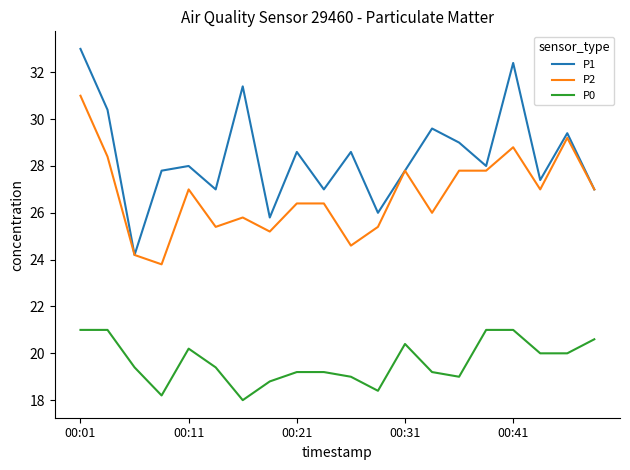

True or false: P1 and P0 intersect in this chart.

False